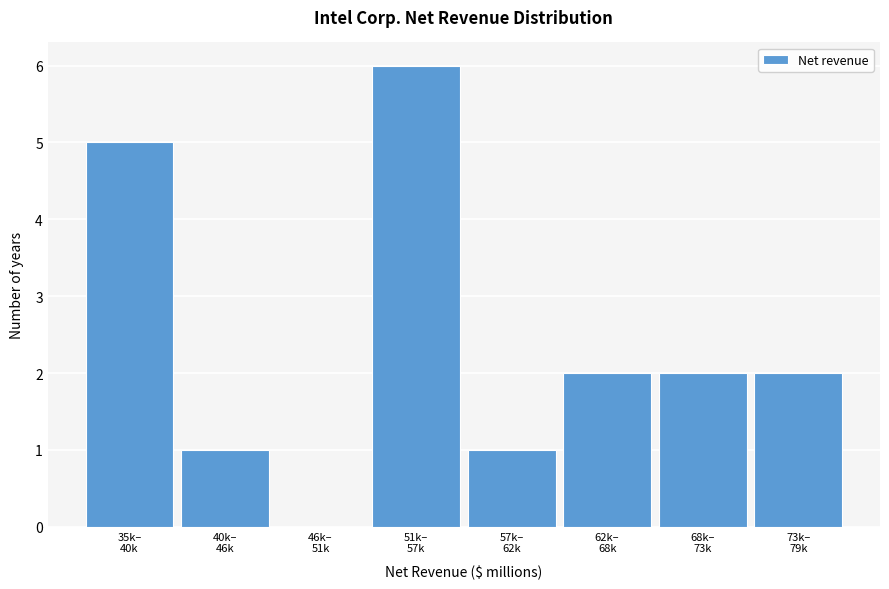

What is the sum of all values?

19